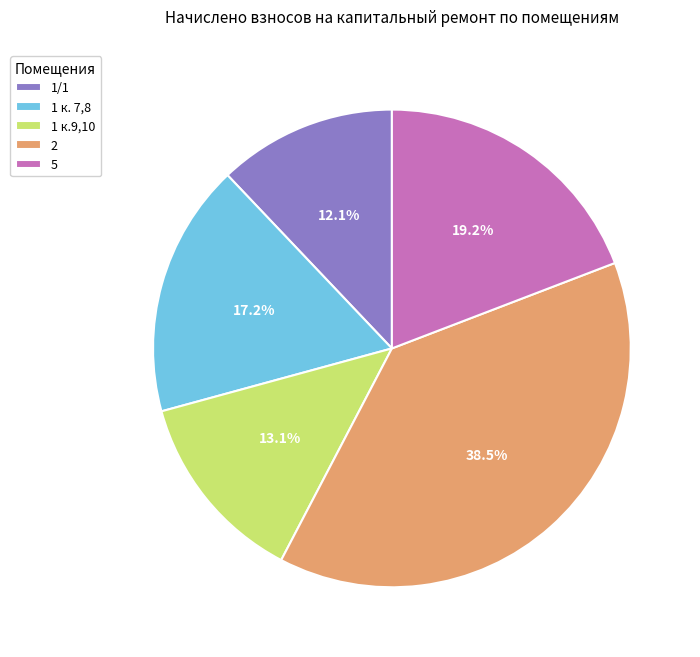

What percentage do 5 and 1 к.9,10 together represent?

32.3%